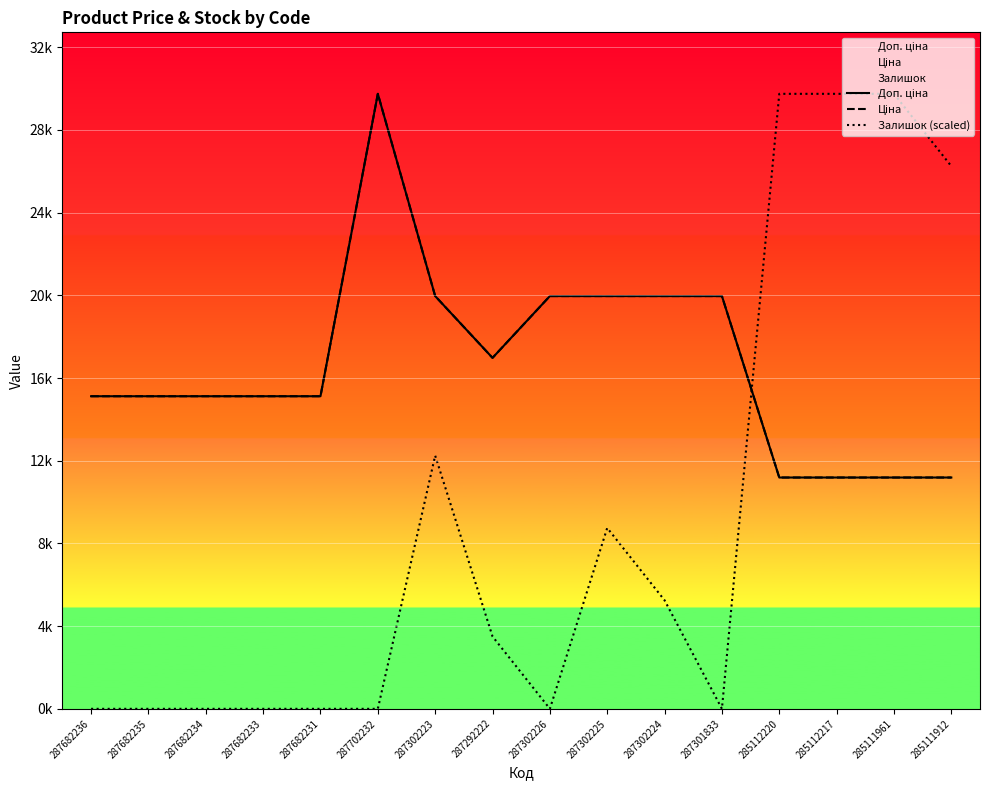

Is the value of Ціна at 287302226 greater than the value of Залишок (scaled) at 287702232?

Yes